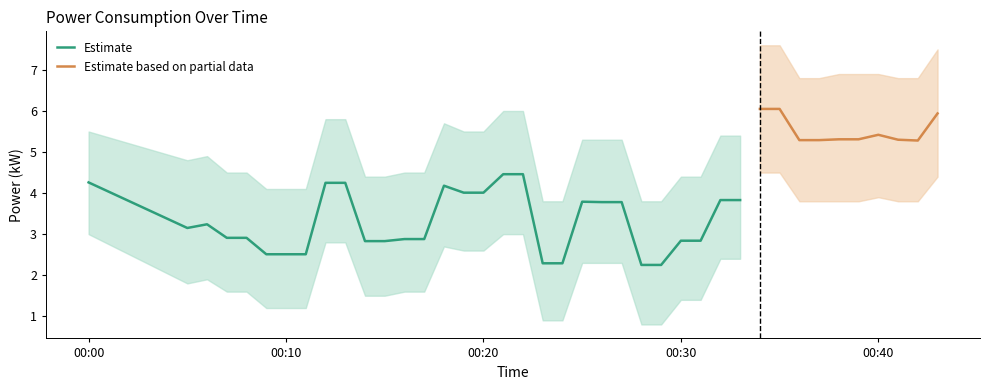

Rank the categories by value from lowest to highest.

2023-07-10T00:28:00, 2023-07-10T00:29:00, 2023-07-10T00:23:00, 2023-07-10T00:24:00, 2023-07-10T00:09:00, 2023-07-10T00:10:00, 2023-07-10T00:11:00, 2023-07-10T00:14:00, 2023-07-10T00:15:00, 2023-07-10T00:30:00, 2023-07-10T00:31:00, 2023-07-10T00:16:00, 2023-07-10T00:17:00, 2023-07-10T00:07:00, 2023-07-10T00:08:00, 2023-07-10T00:05:00, 2023-07-10T00:06:00, 2023-07-10T00:26:00, 2023-07-10T00:27:00, 2023-07-10T00:25:00, 2023-07-10T00:32:00, 2023-07-10T00:33:00, 2023-07-10T00:19:00, 2023-07-10T00:20:00, 2023-07-10T00:18:00, 2023-07-10T00:12:00, 2023-07-10T00:13:00, 2023-07-10T00:00:00, 2023-07-10T00:21:00, 2023-07-10T00:22:00, 2023-07-10T00:42:00, 2023-07-10T00:36:00, 2023-07-10T00:37:00, 2023-07-10T00:41:00, 2023-07-10T00:38:00, 2023-07-10T00:39:00, 2023-07-10T00:40:00, 2023-07-10T00:43:00, 2023-07-10T00:34:00, 2023-07-10T00:35:00